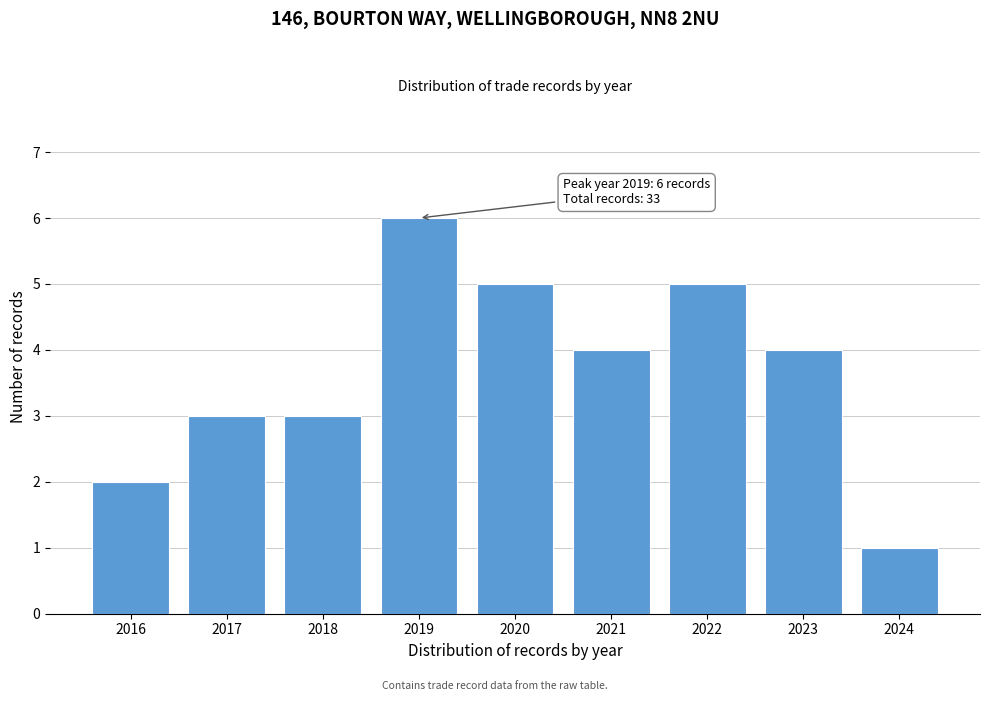

Reading right to left, what are all the values shown in this chart?

1	4	5	4	5	6	3	3	2